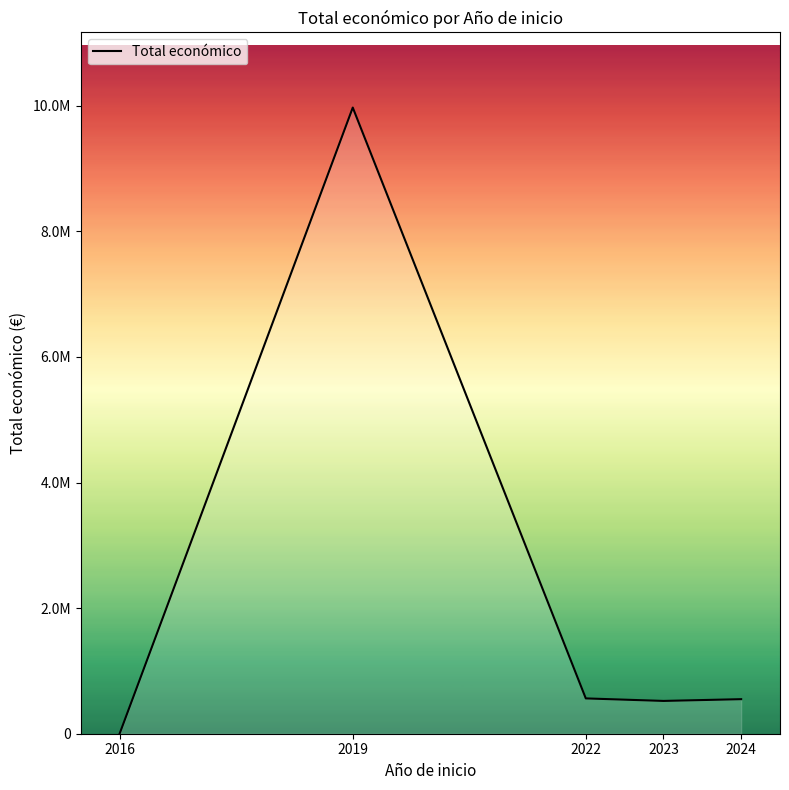

Is it true that the value at 2023 is 829635?

False